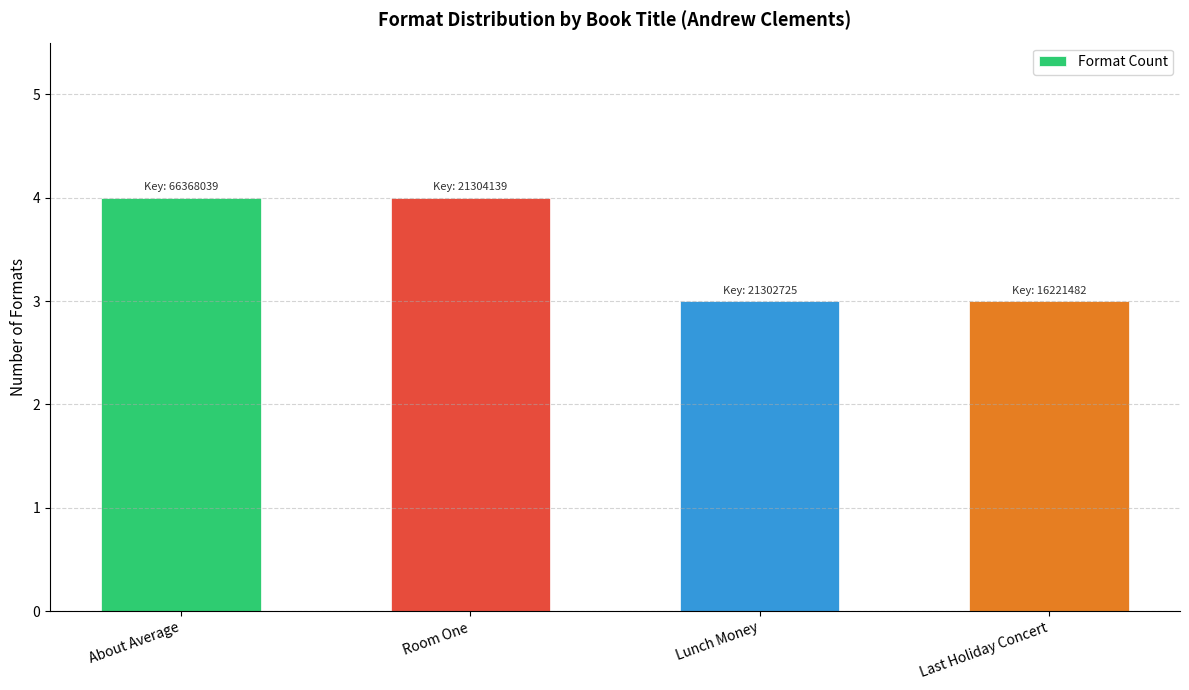

What is the approximate value at About Average?

4